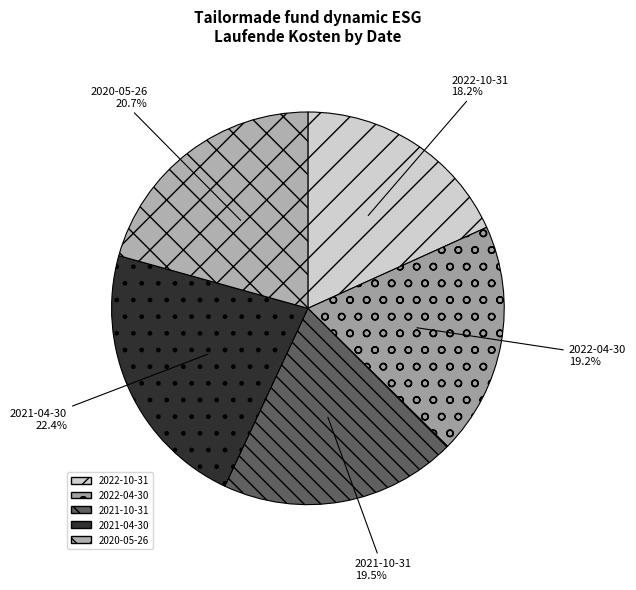

Do 2022-04-30 and 2022-10-31 together represent more than half of the pie?

No